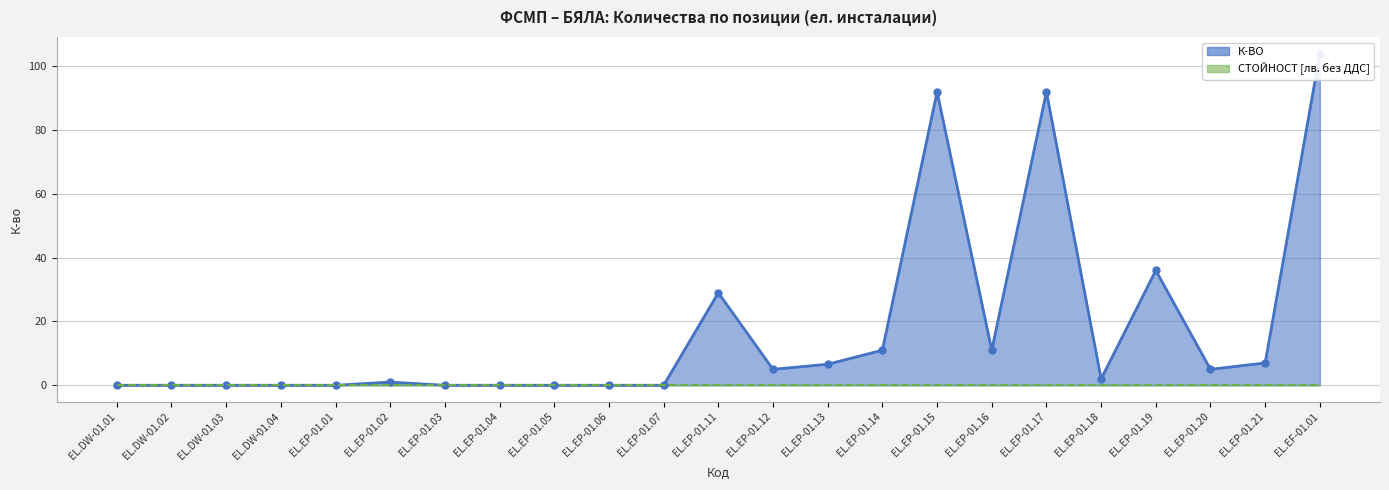

What is the label of the 9th point from the right?

EL.EP-01.14